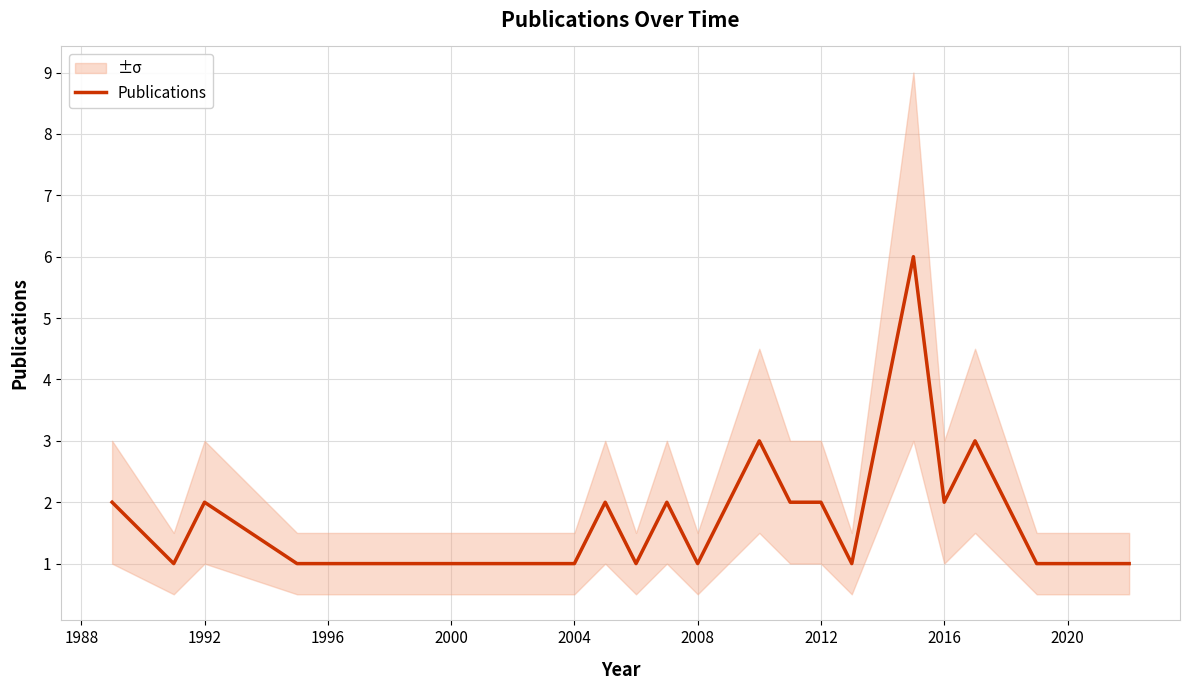

What is the sum of all values?

42